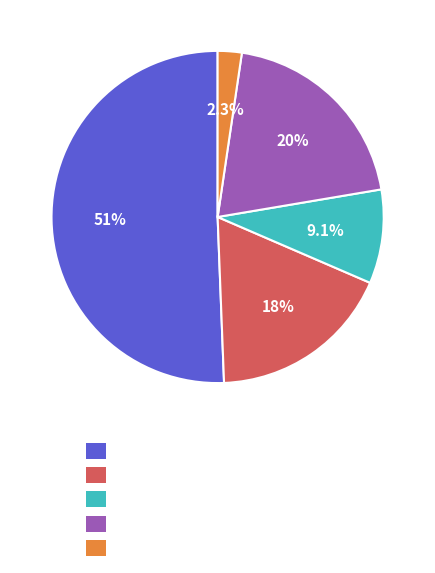

Is there a majority slice in this chart?

Yes